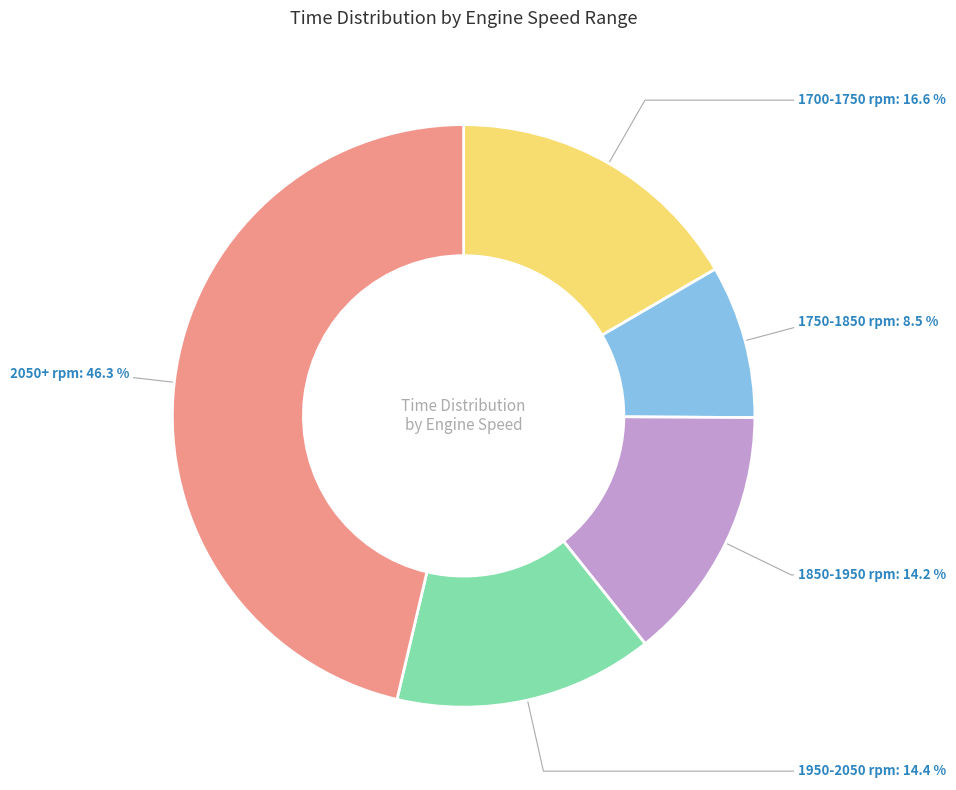

To the nearest percent, what is the difference between the largest and smallest slice percentages?

38%